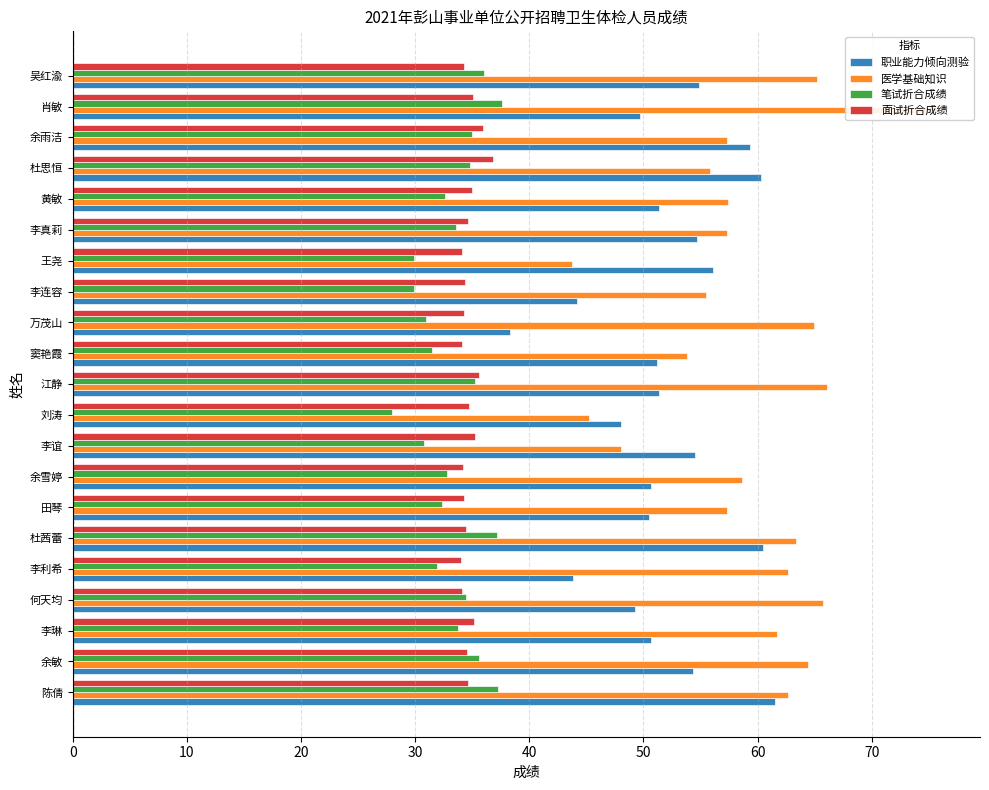

The value of 职业能力倾向测验 at 李真莉 is 54.7. True or false?

True